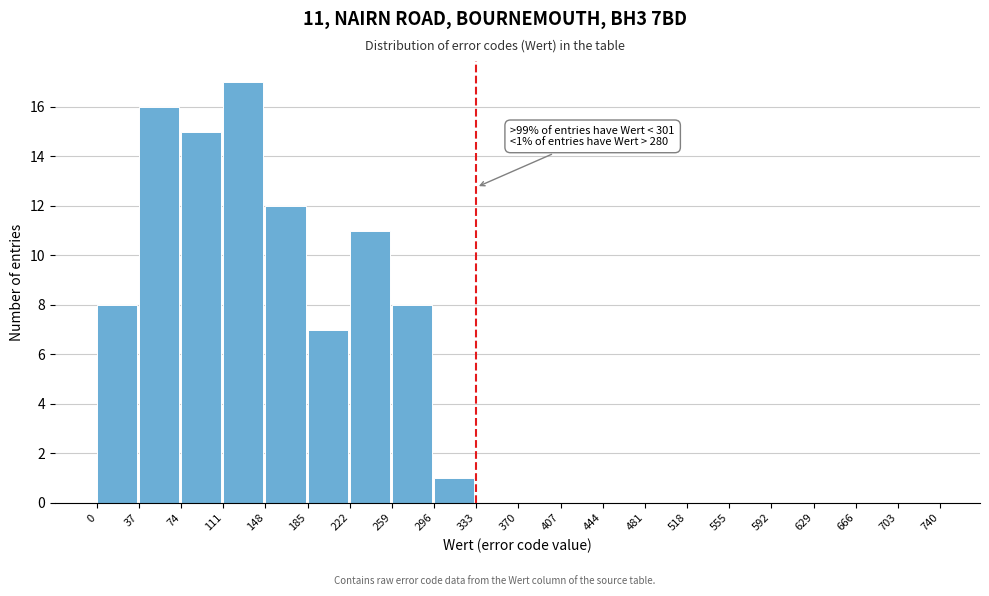

Which range on the x-axis has the tallest bar?

111 to 148